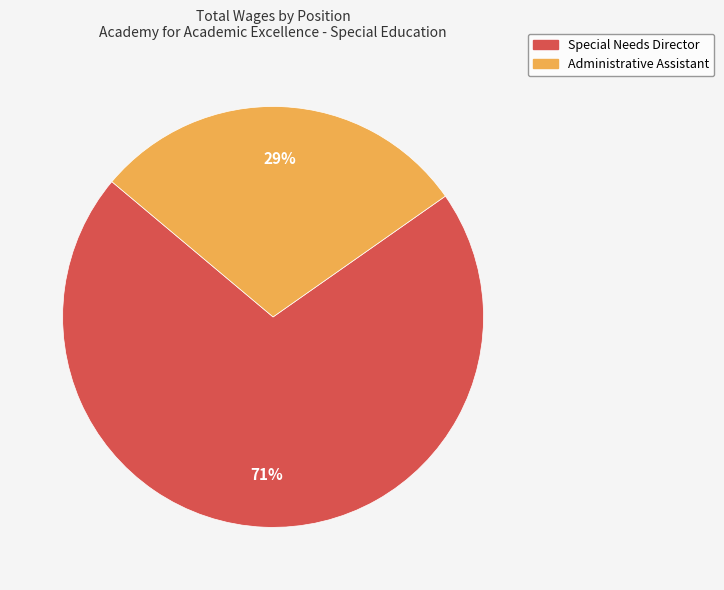

Rank the categories by value from lowest to highest.

Administrative Assistant, Special Needs Director